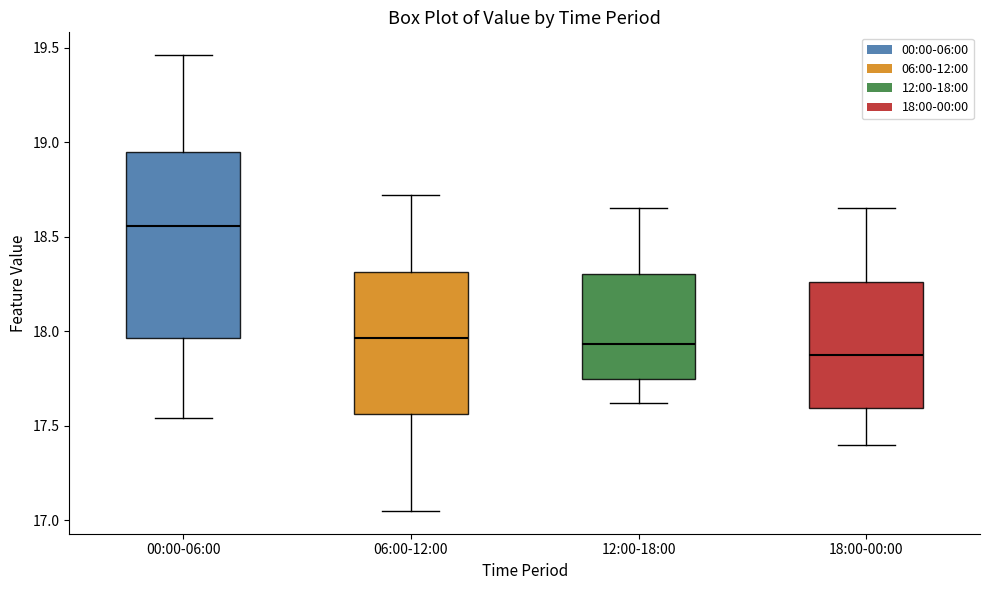

Which box is the tallest, from its lower edge to its upper edge?

00:00-06:00